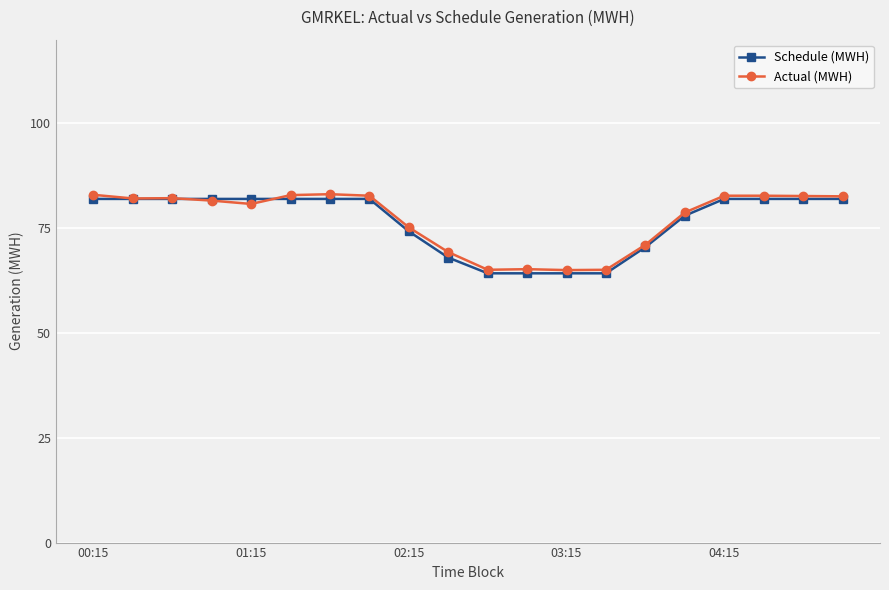

What is the value of the Schedule (MWH) point at the 17th from the left?

82.0